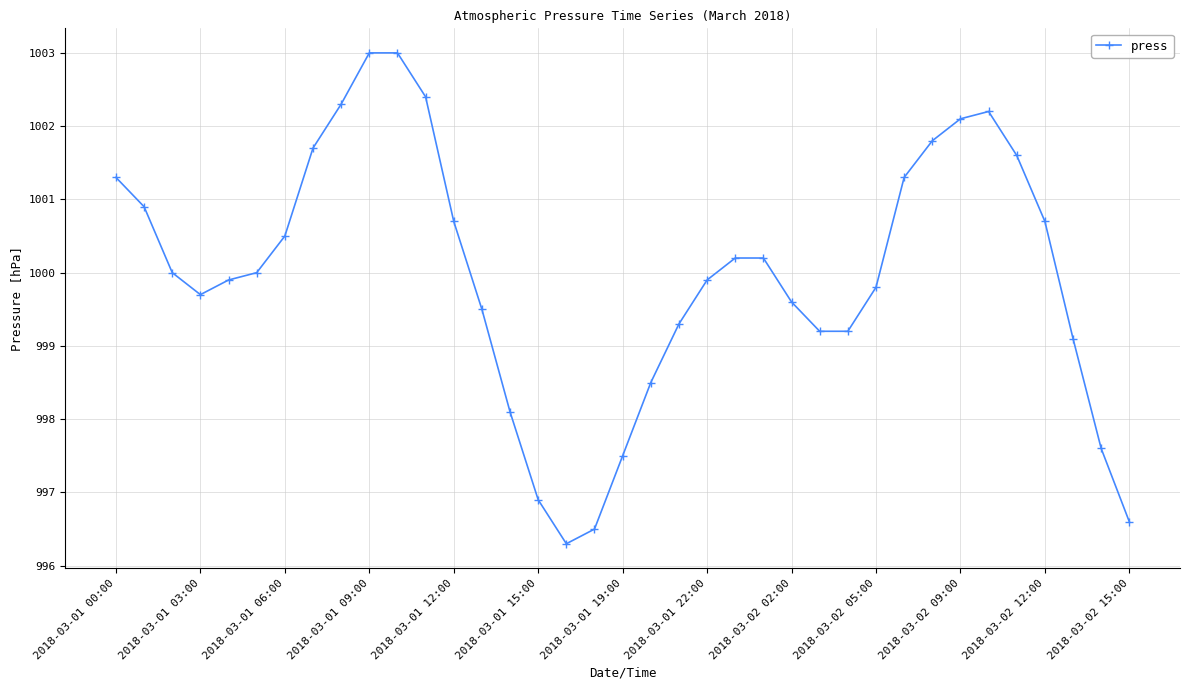

What is the greatest value displayed?

1003.0